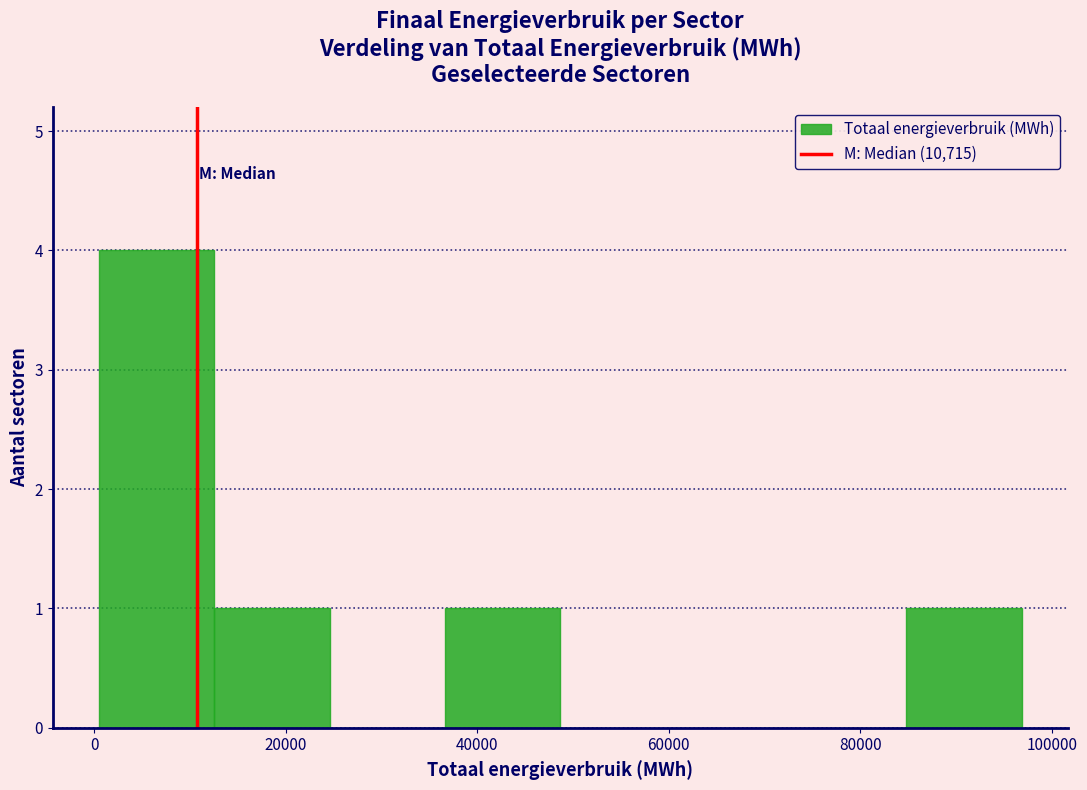

Reading left to right, transcribe this chart: for each bar, give the range it covers on the x-axis and its height. Neither the bar edges nor the heights are printed on the chart, so give them approximately, as read against the axes.

0 to 12000: 4
12000 to 24000: 1
24000 to 36000: 0
36000 to 48000: 1
48000 to 60000: 0
60000 to 72000: 0
72000 to 84000: 0
84000 to 96000: 1